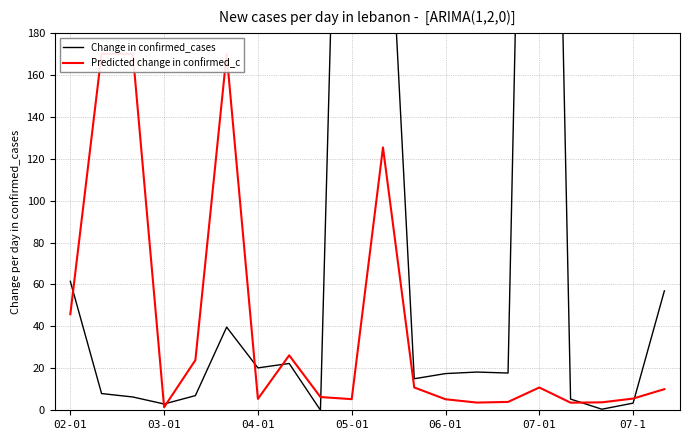

What is the label of the 4th point from the right?

16